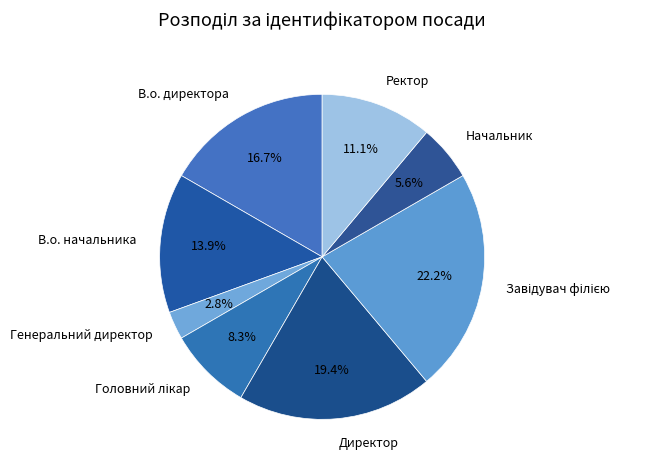

How many slices are in this pie chart?

8